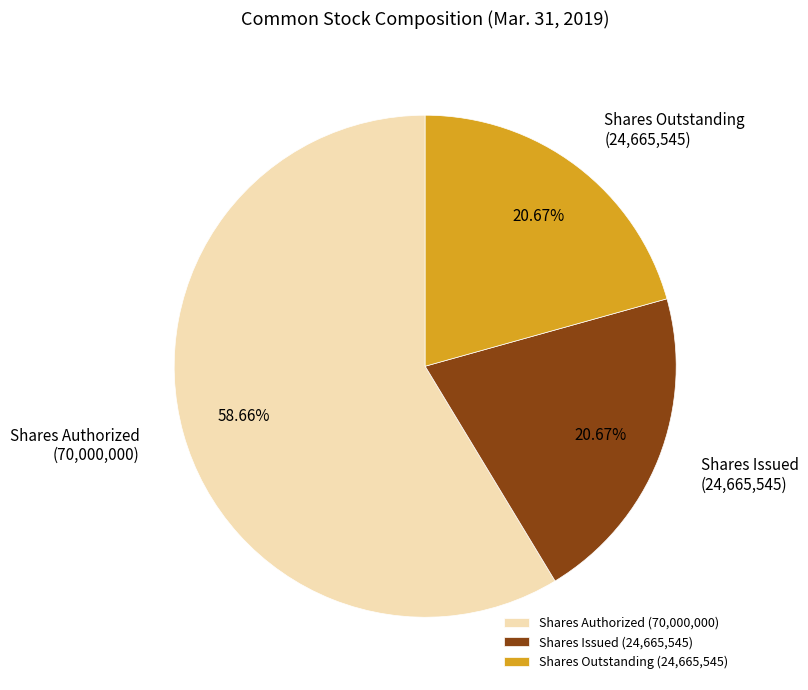

Which has a higher value, Shares Outstanding (24,665,545) or Shares Authorized (70,000,000)?

Shares Authorized (70,000,000)